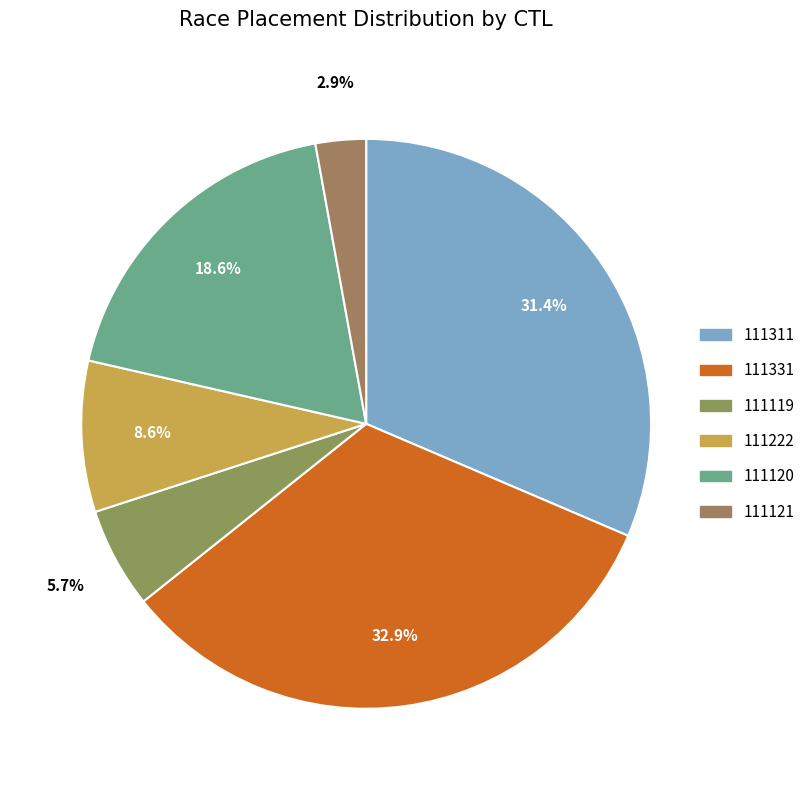

Which slice is the smallest?

111121